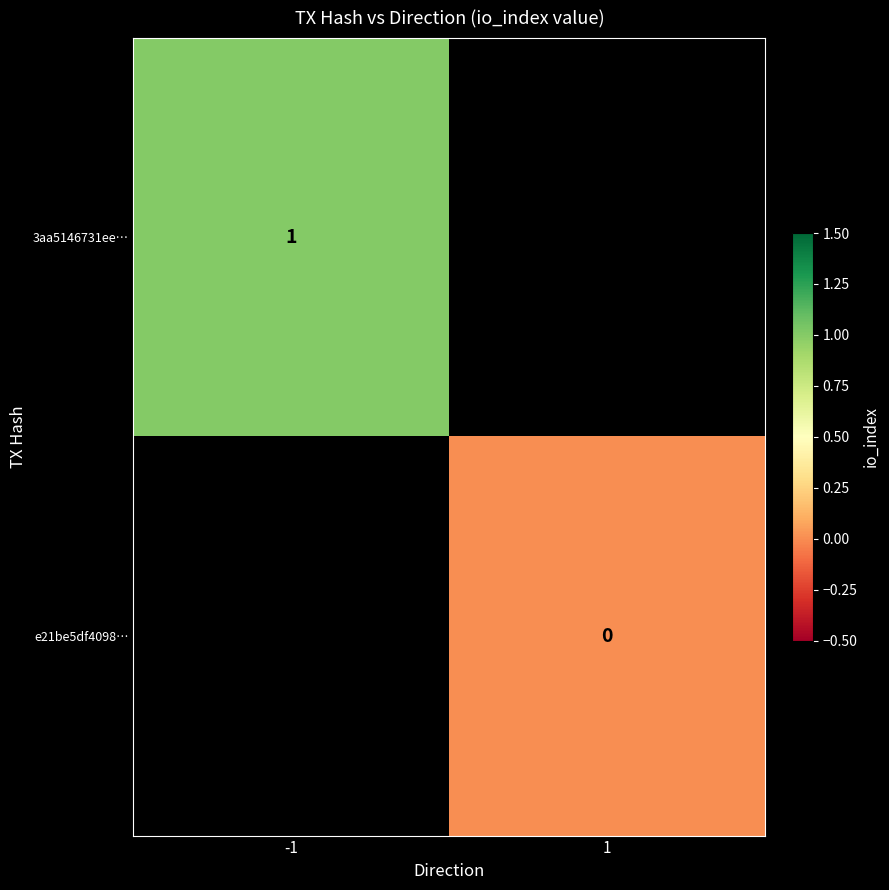

Count the number of categories in the chart.

2